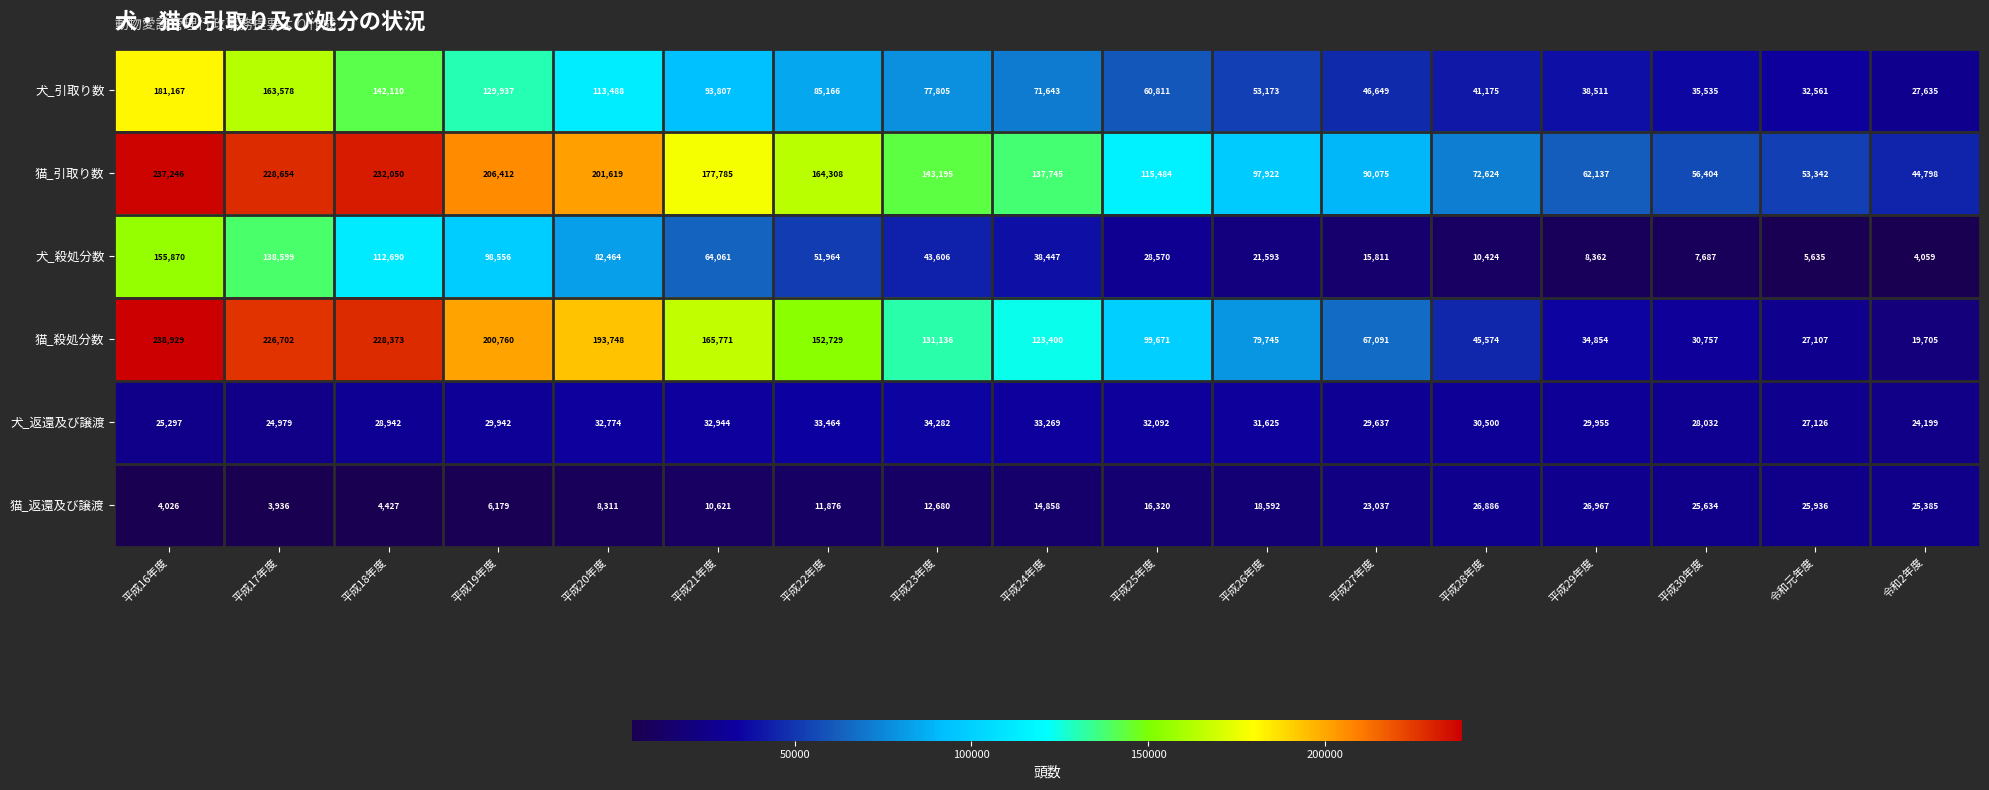

The value of 猫_殺処分数 at 平成29年度 is 34854. True or false?

True